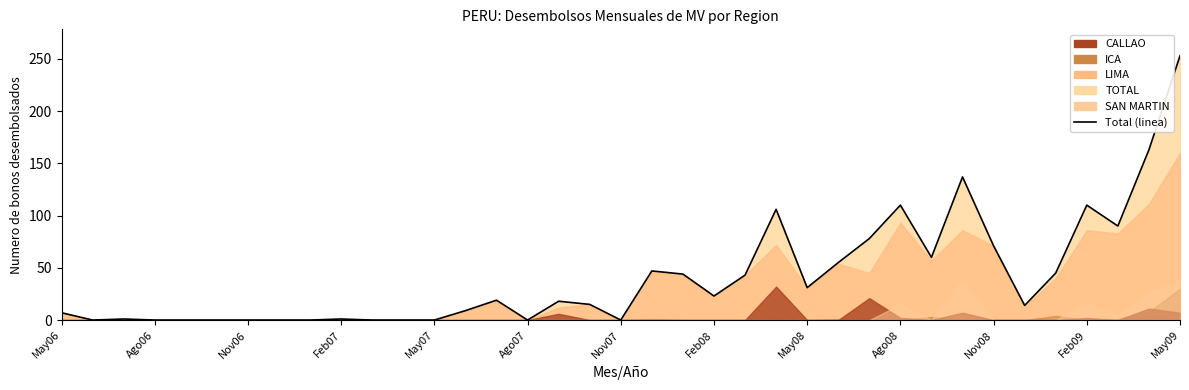

What is the sum of the values at 13 and 15?

9